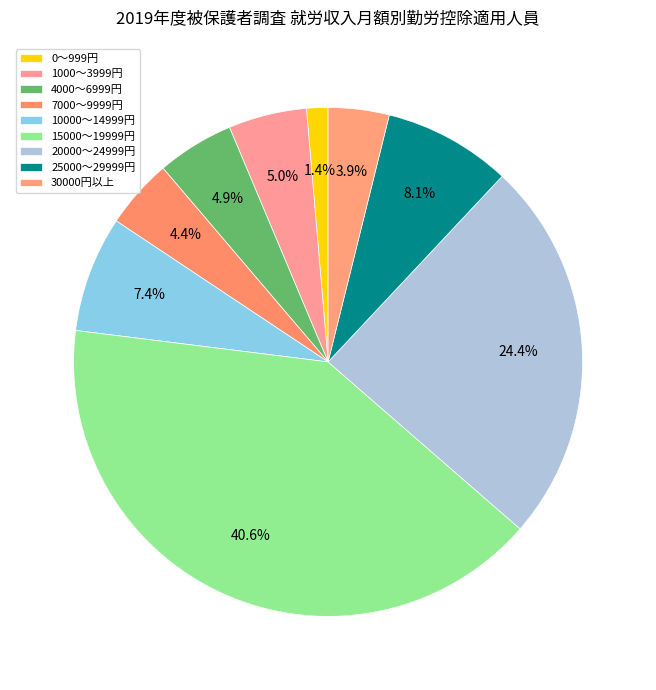

Does 1000～3999円 represent more than half of the total?

No